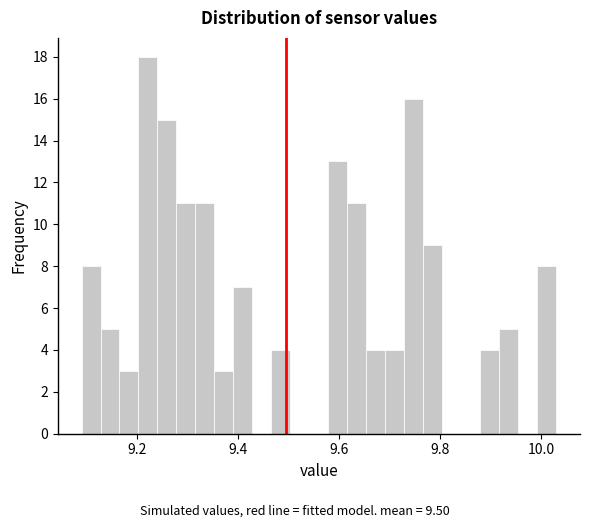

Read against the x-axis, roughly where is the centre of the tallest bar?

9.22